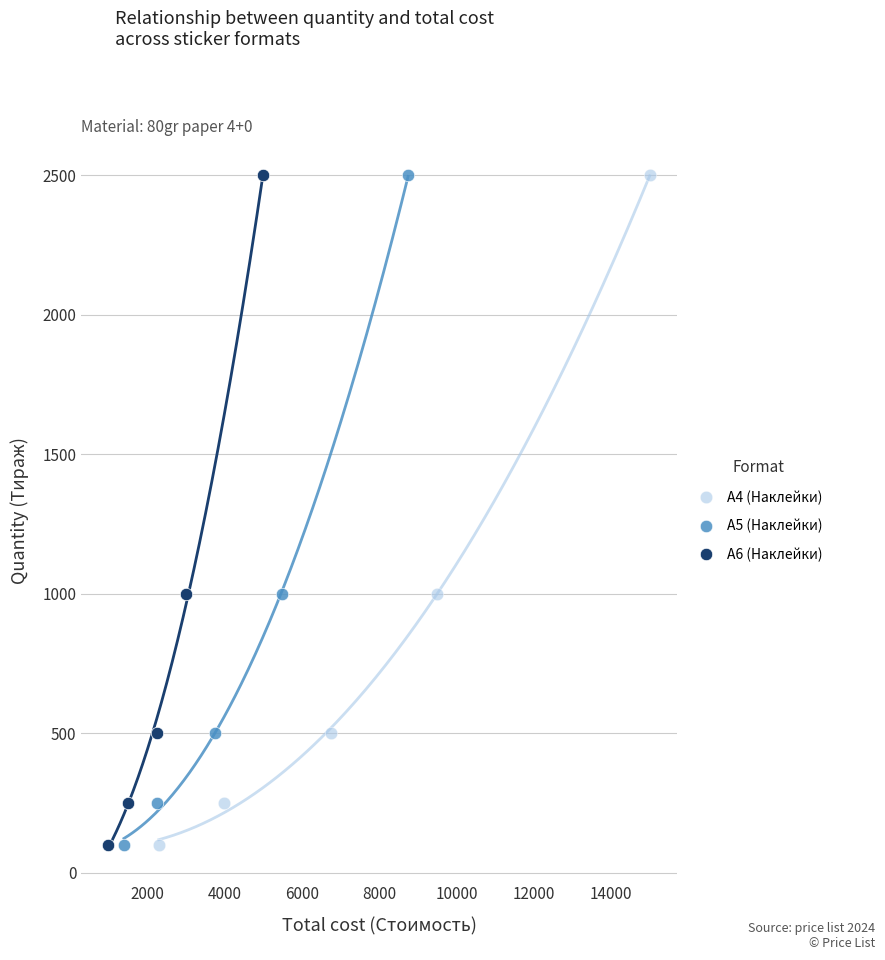

What are all the series names shown in the legend?

А4 (Наклейки), А5 (Наклейки), А6 (Наклейки)